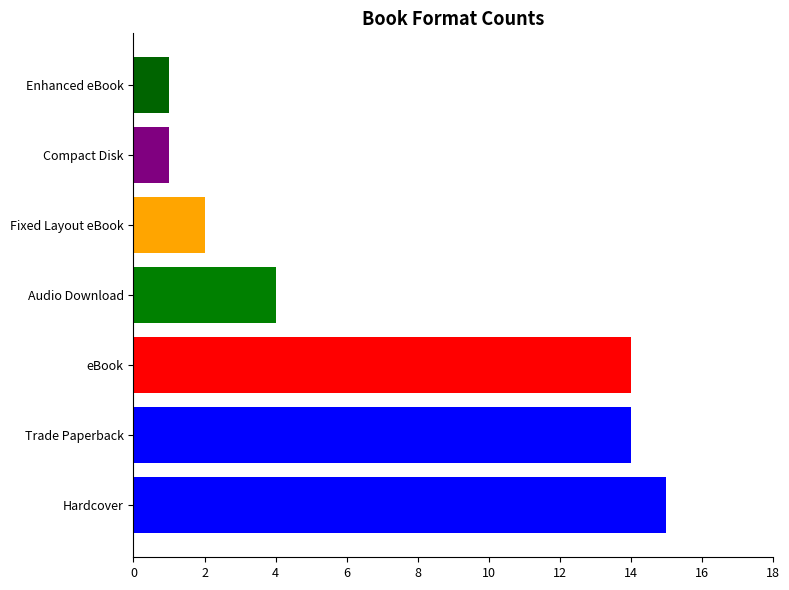

How many data points are less than 4?

3